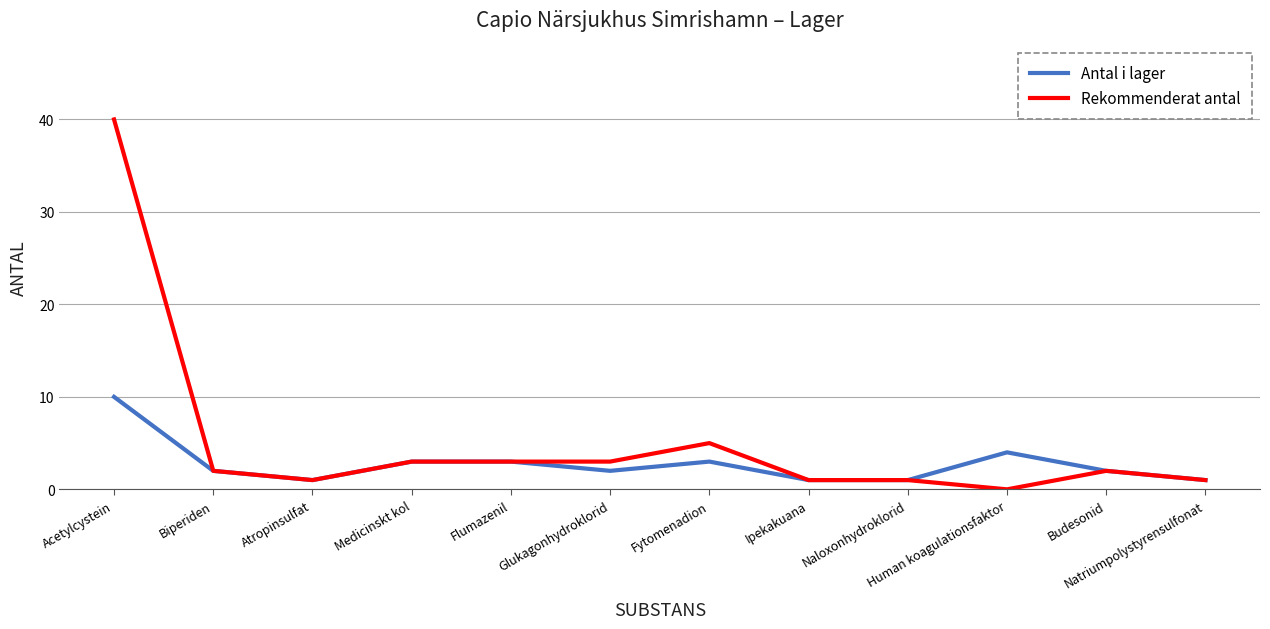

Is the value of Antal i lager at Budesonid greater than the value of Rekommenderat antal at Atropinsulfat?

Yes